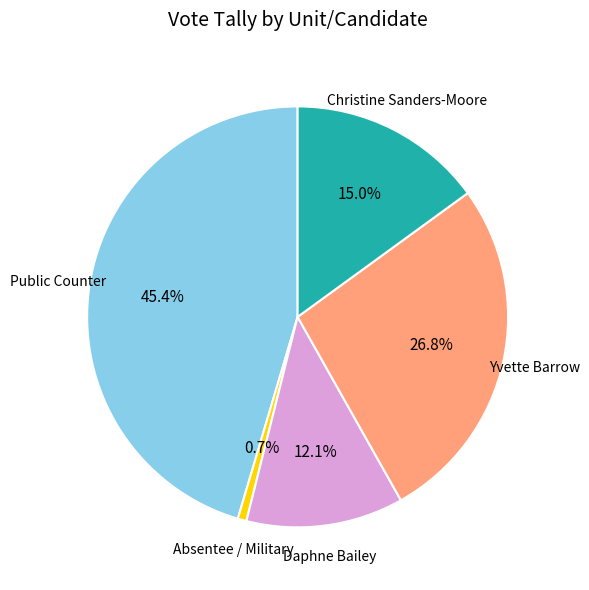

Is there any slice that represents more than half of the pie?

No